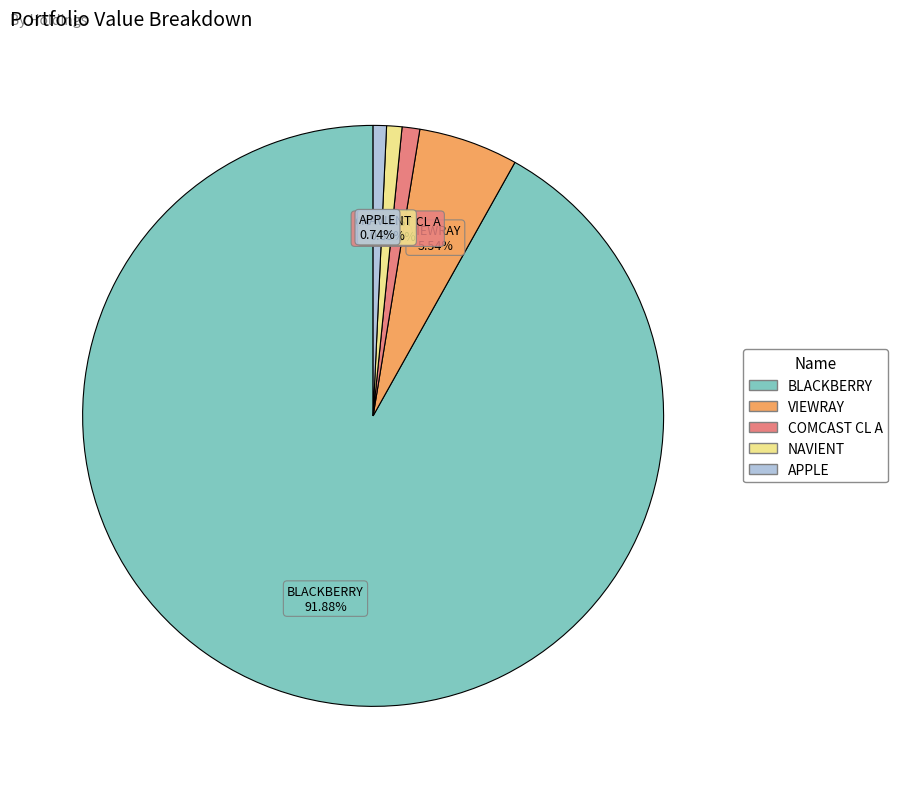

Does any single category account for the majority?

Yes